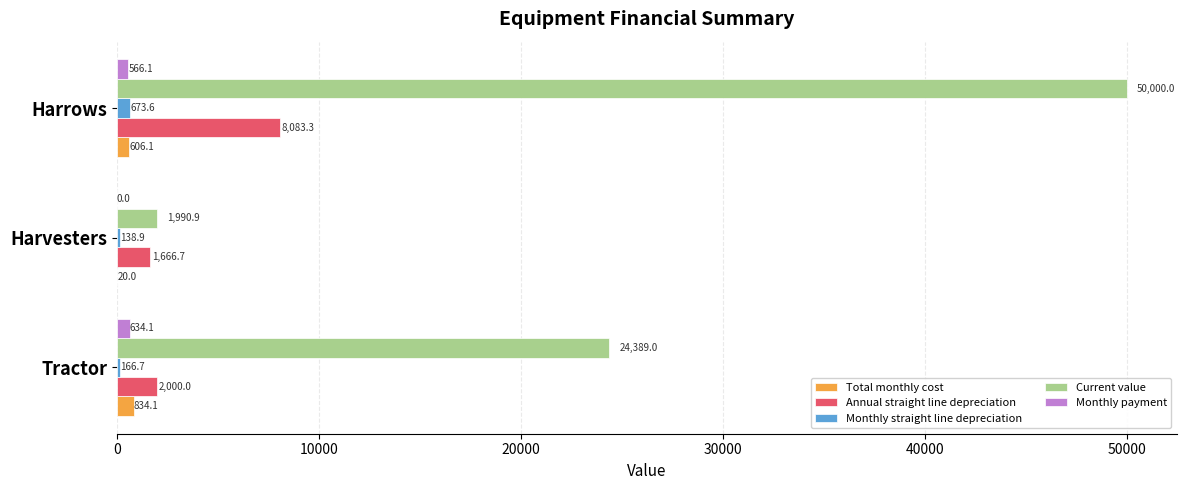

The value of Current value at Harrows is 50000.0. True or false?

True